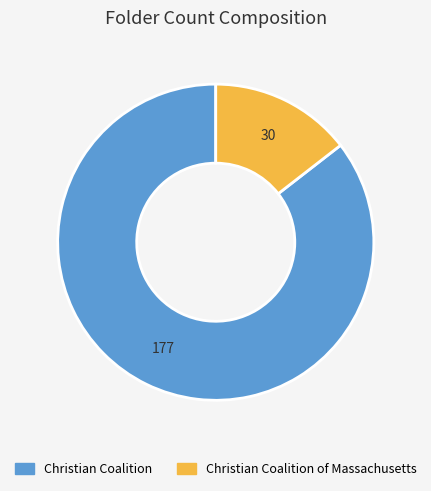

Count the number of slices in the pie.

2